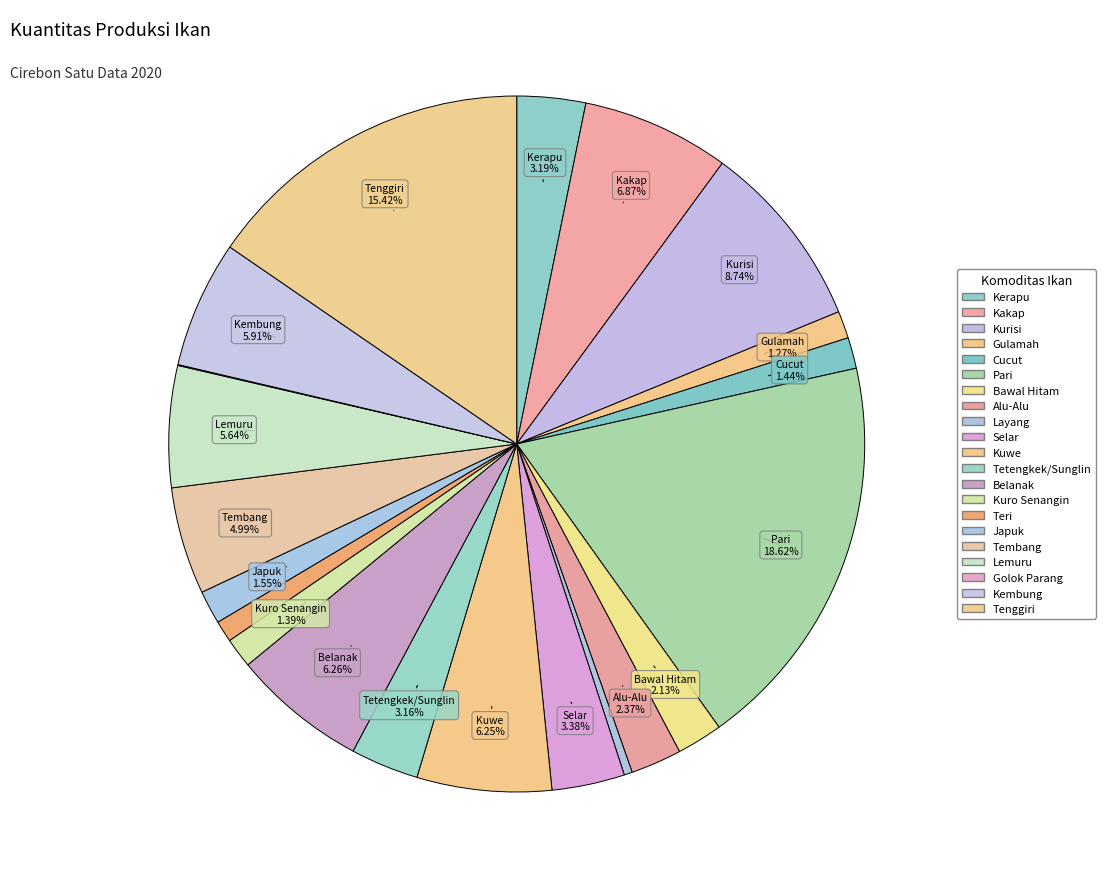

Which has a higher value, Bawal Hitam or Alu-Alu?

Alu-Alu